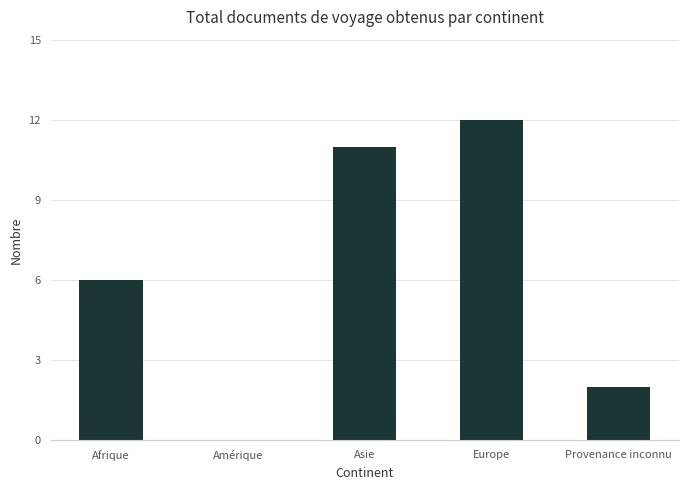

Read the value at Afrique.

6